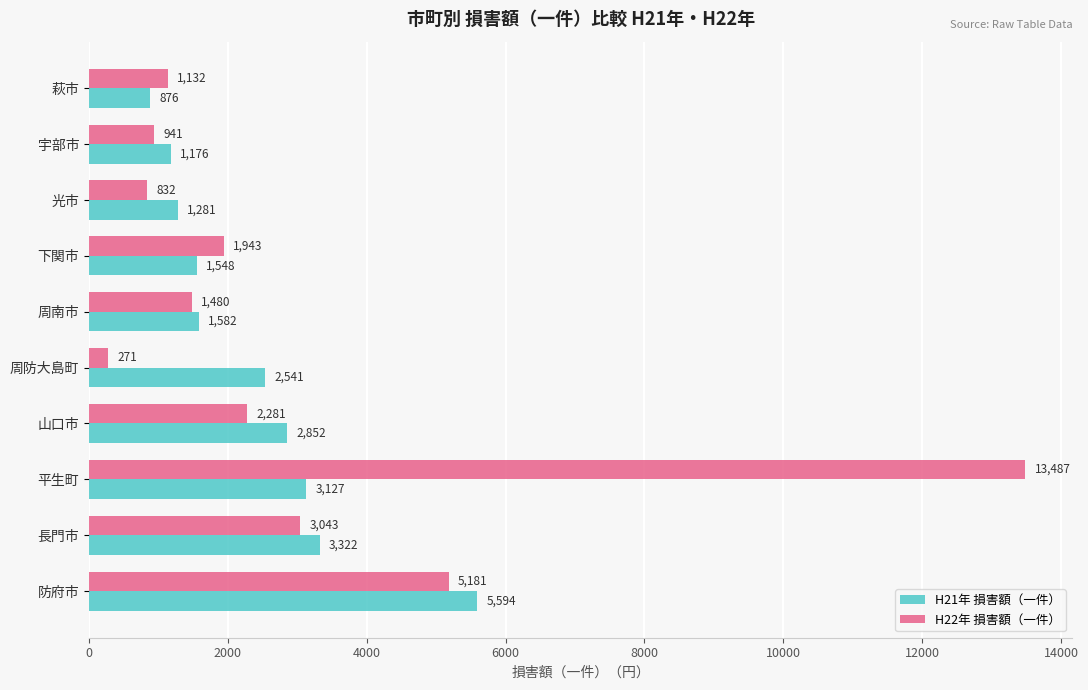

How many values in the H21年 損害額（一件） series are below 2540?

5